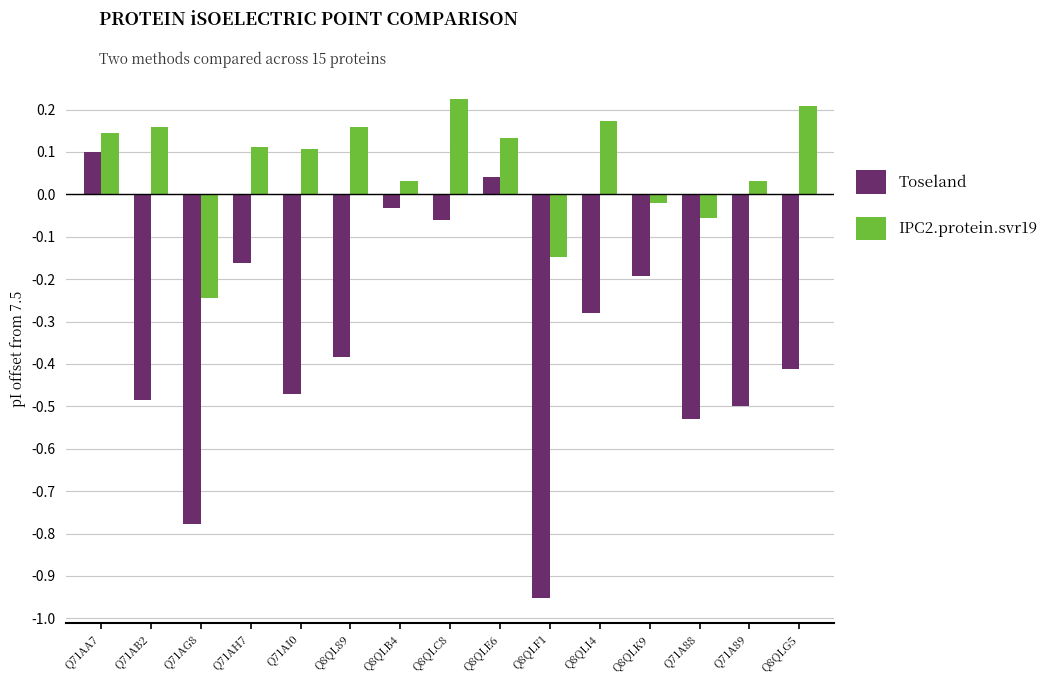

At how many categories does at least one series exceed 0?

11